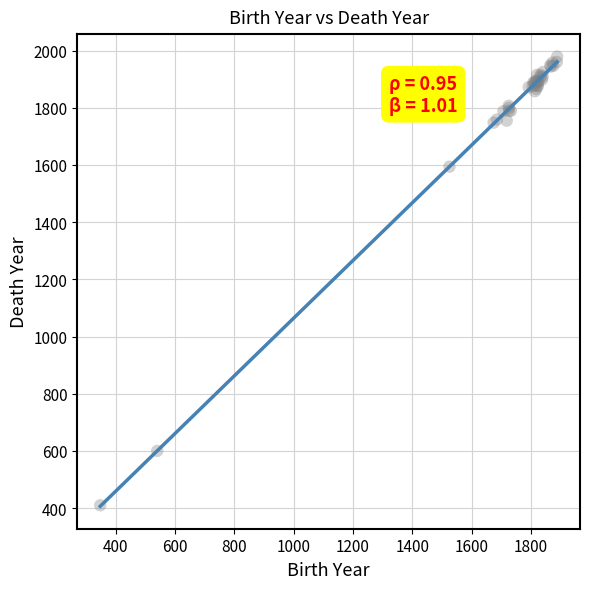

What Y value in the scatter plot is closest to 1194?

1594